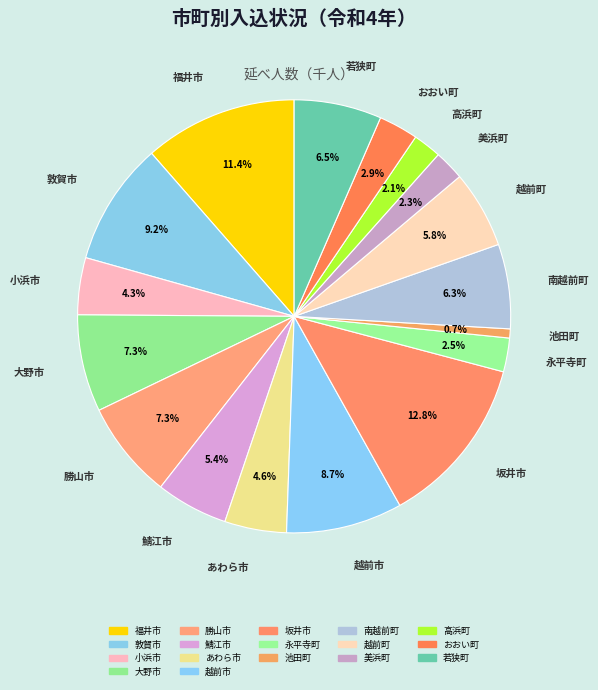

Count the number of slices in the pie.

17